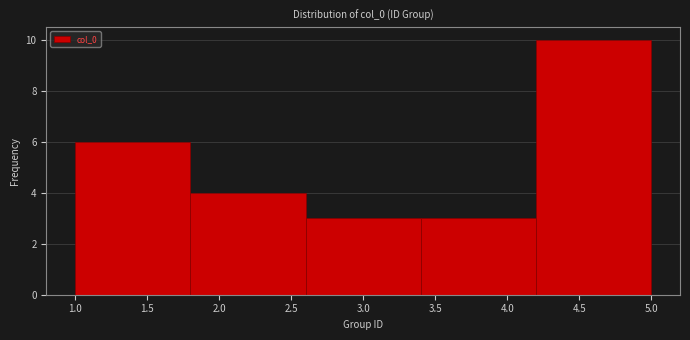

Over which range of the x-axis is the bar tallest?

4.2 to 5.0